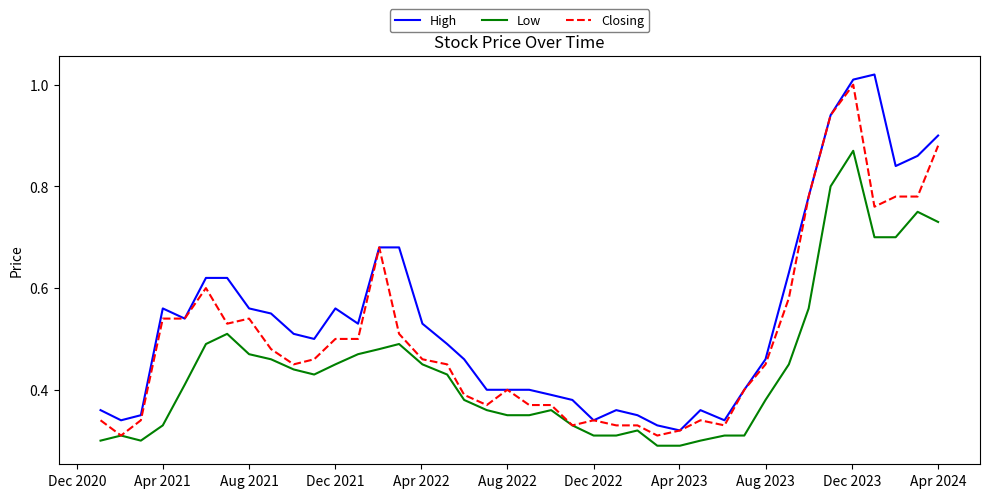

Which series has the largest total across all categories?

High